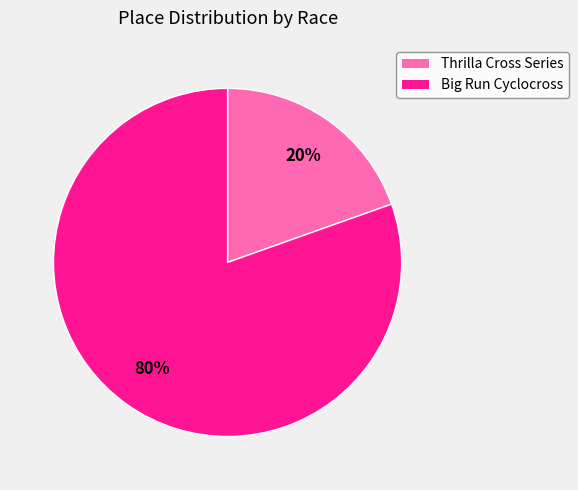

Is the sum of Thrilla Cross Series and Big Run Cyclocross greater than half?

Yes